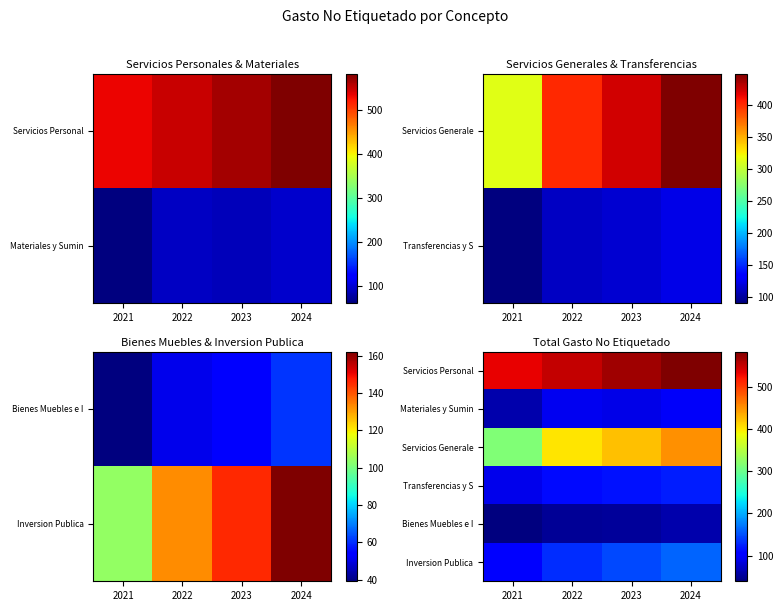

Rank the series at 2022 from lowest to highest value.

Bienes Muebles e I, Materiales y Sumin, Transferencias y S, Inversion Publica, Servicios Generale, Servicios Personal